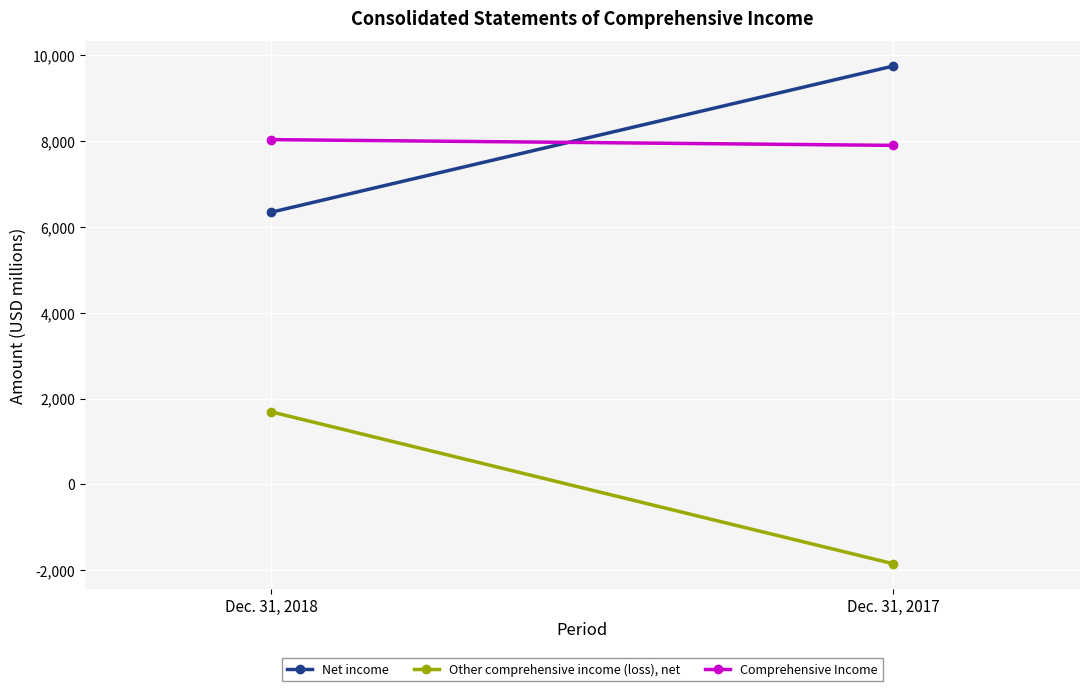

The value of Net income at Dec. 31, 2017 is 9749. True or false?

True